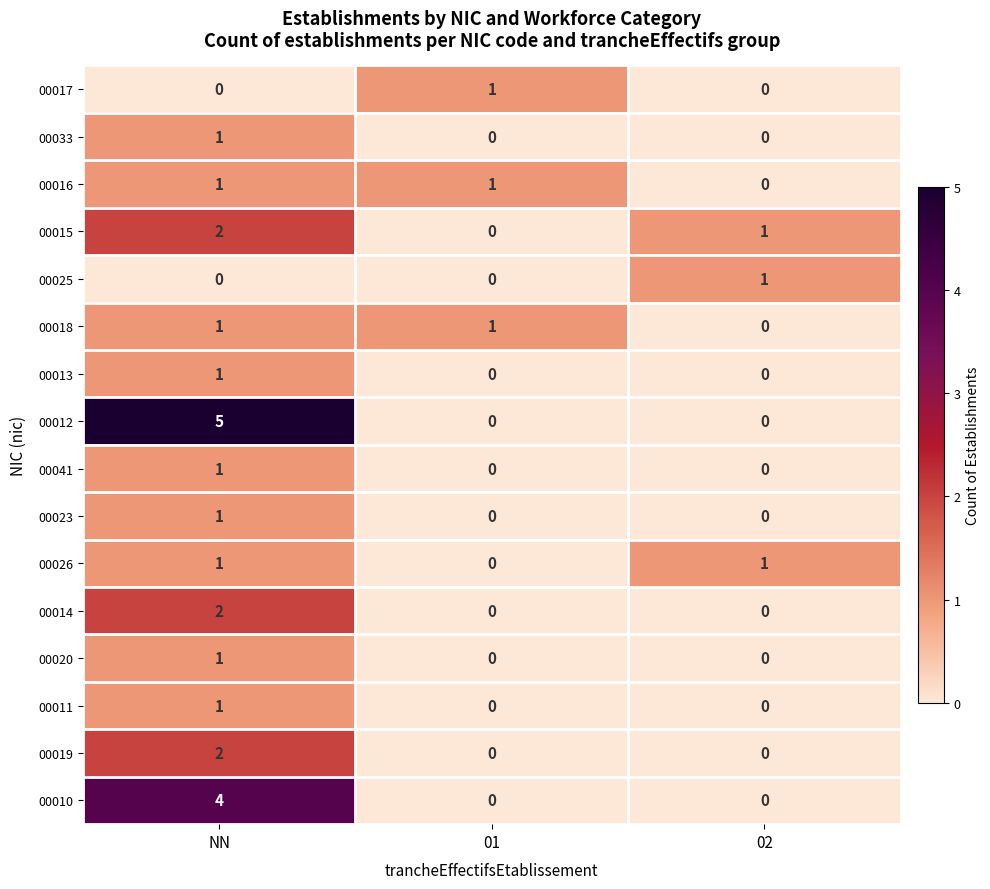

Which category has the highest value in the 00013 series?

NN